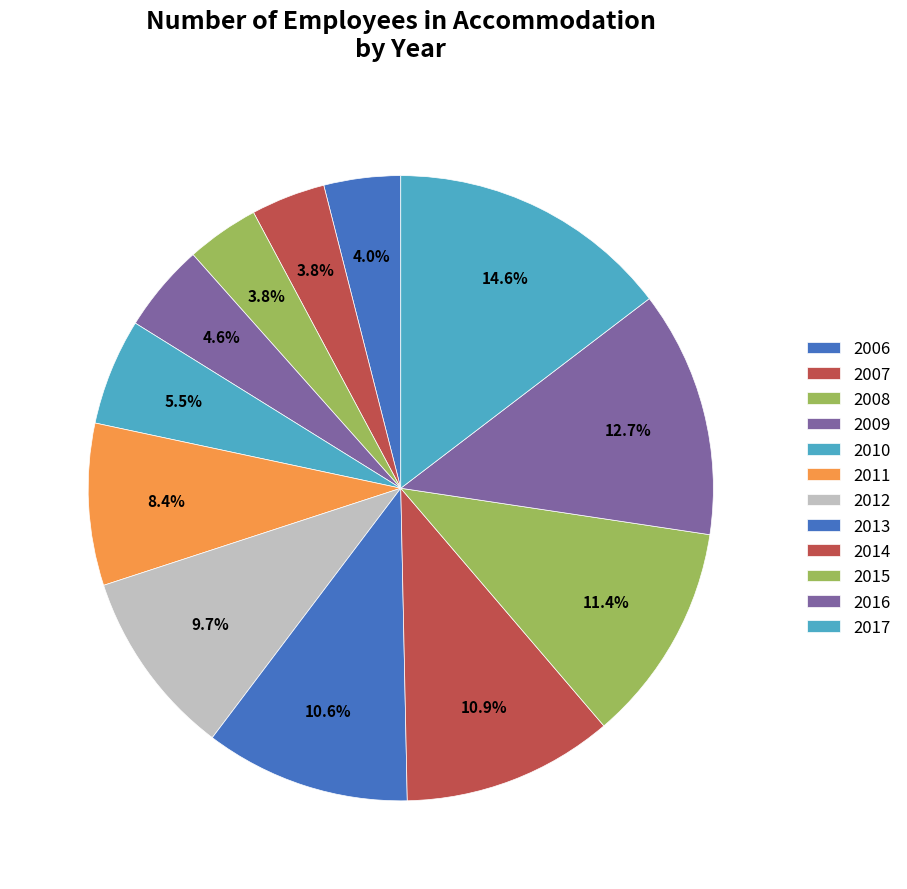

How many slices are in this pie chart?

12